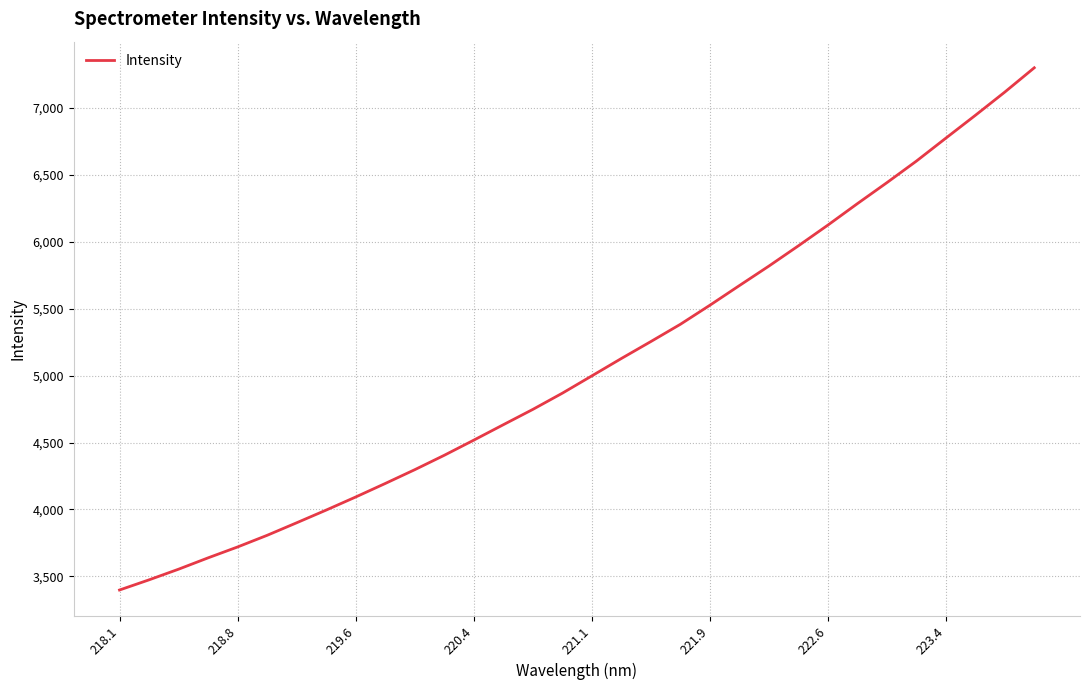

What is the maximum value shown in the chart?

7299.0